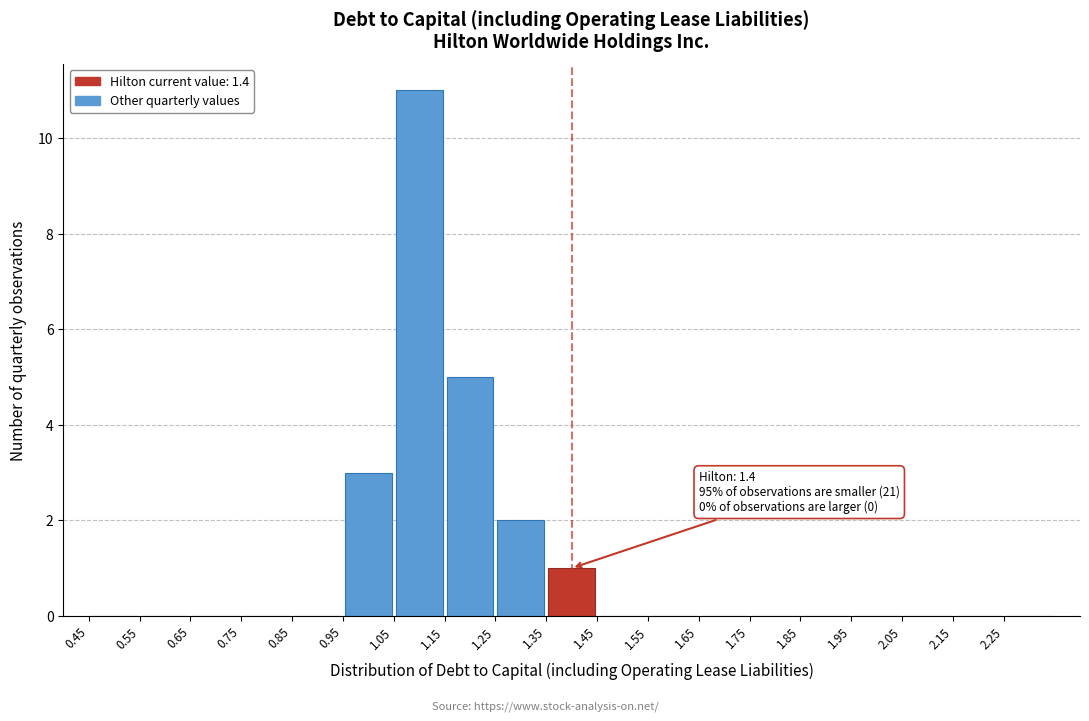

Over which range of the x-axis is the bar tallest?

1.05 to 1.15